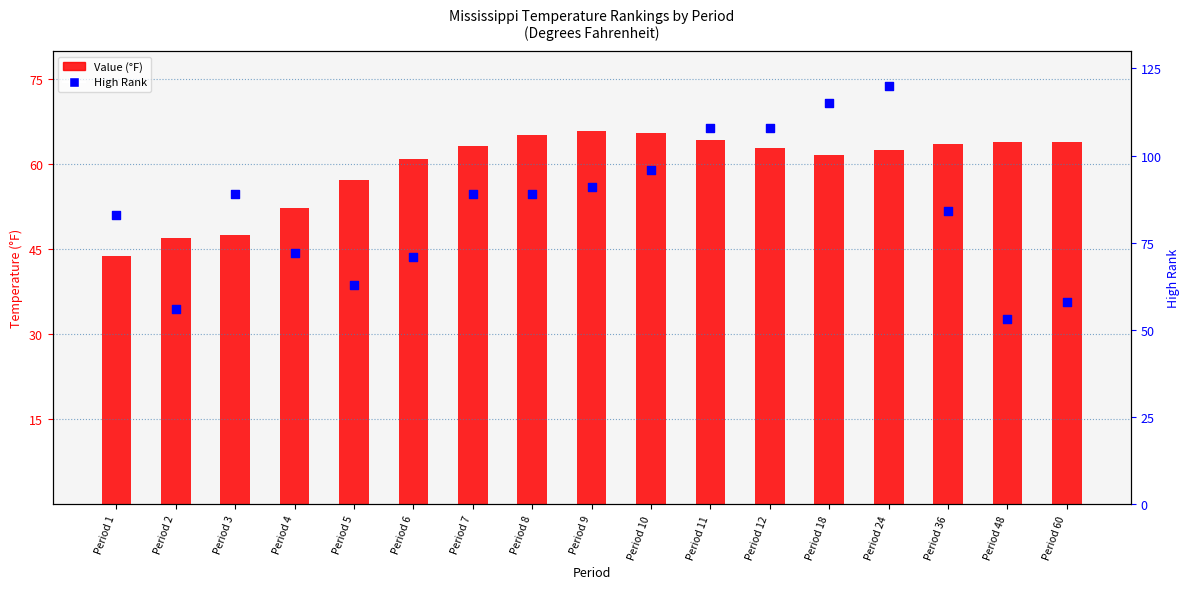

What is the total value across all series at Period 2?

103.0